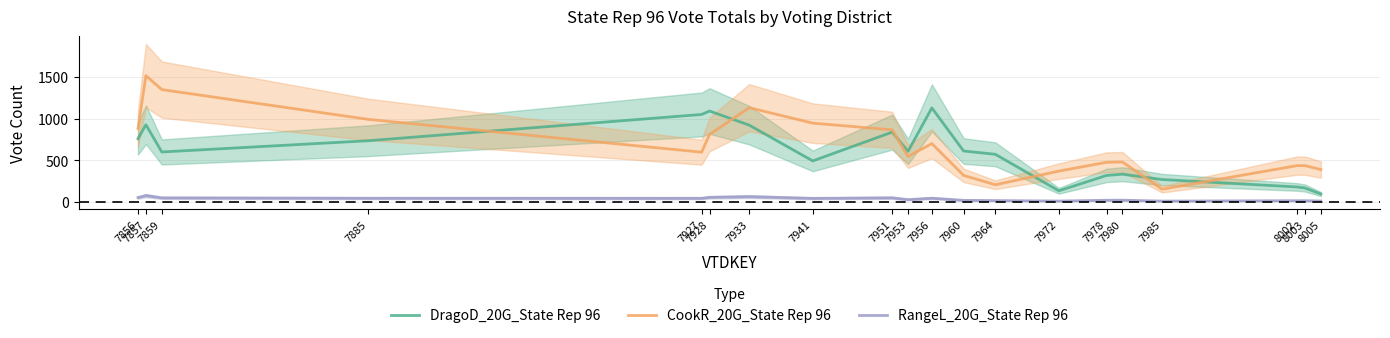

What is the value of the RangeL_20G_State Rep 96 point at the 6th from the left?

58.3